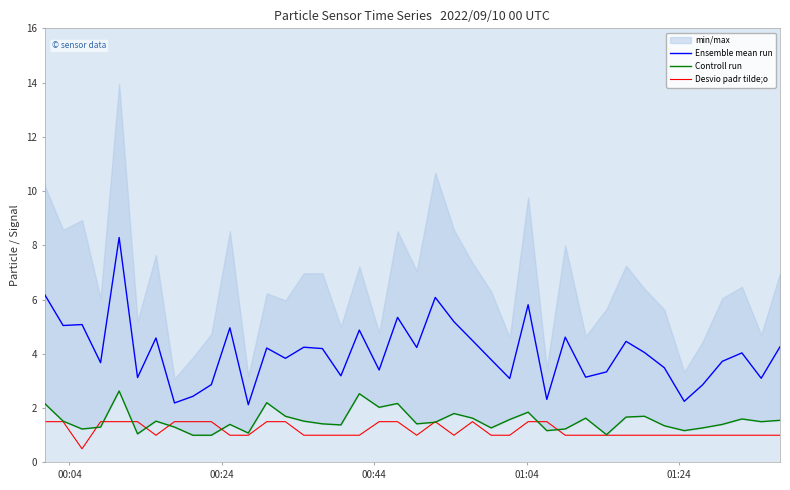

True or false: Desvio padr tilde;o has more than 1 interior local peaks.

True